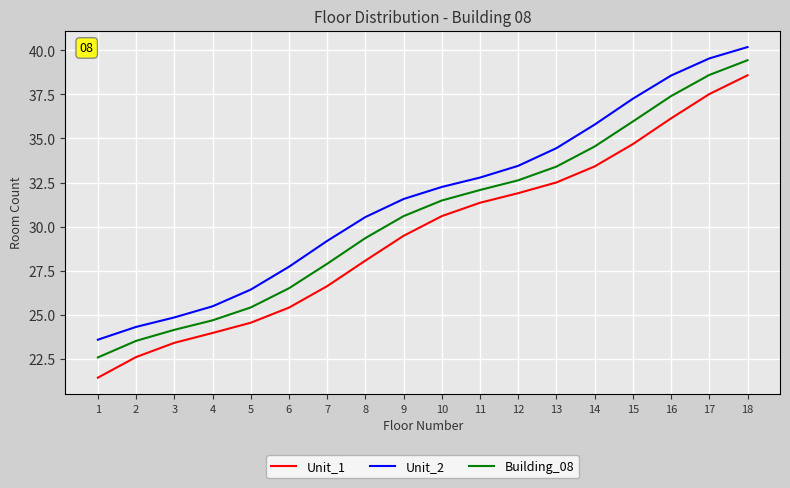

List the series in order of their peak value, lowest first.

Unit_1, Building_08, Unit_2